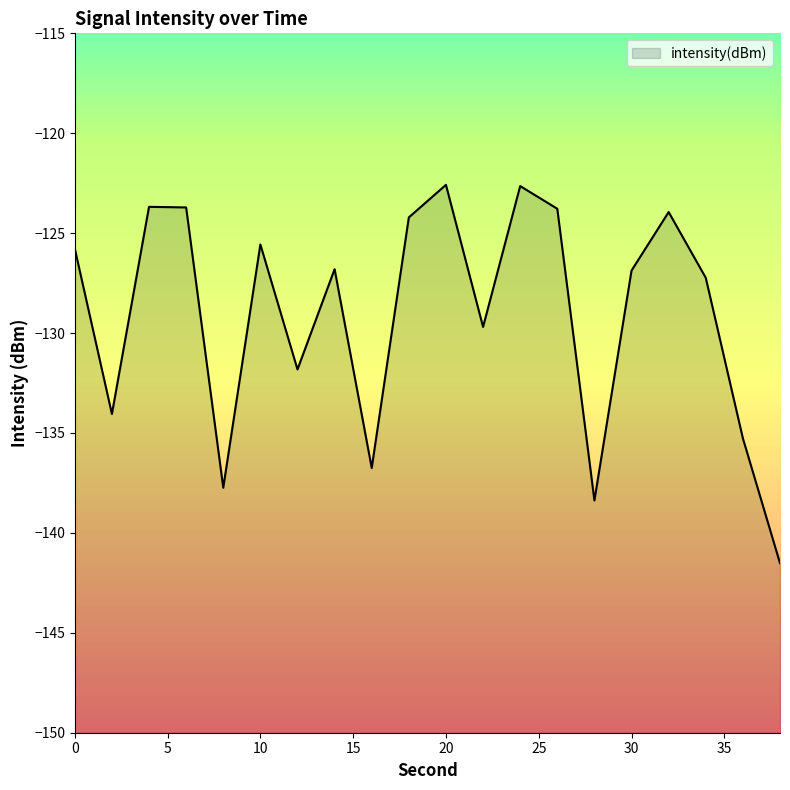

Reading right to left, what are all the values shown in this chart?

-141.5	-135.3	-127.2	-123.9	-126.9	-138.4	-123.8	-122.6	-129.7	-122.6	-124.2	-136.8	-126.8	-131.8	-125.6	-137.7	-123.7	-123.7	-134.0	-125.8